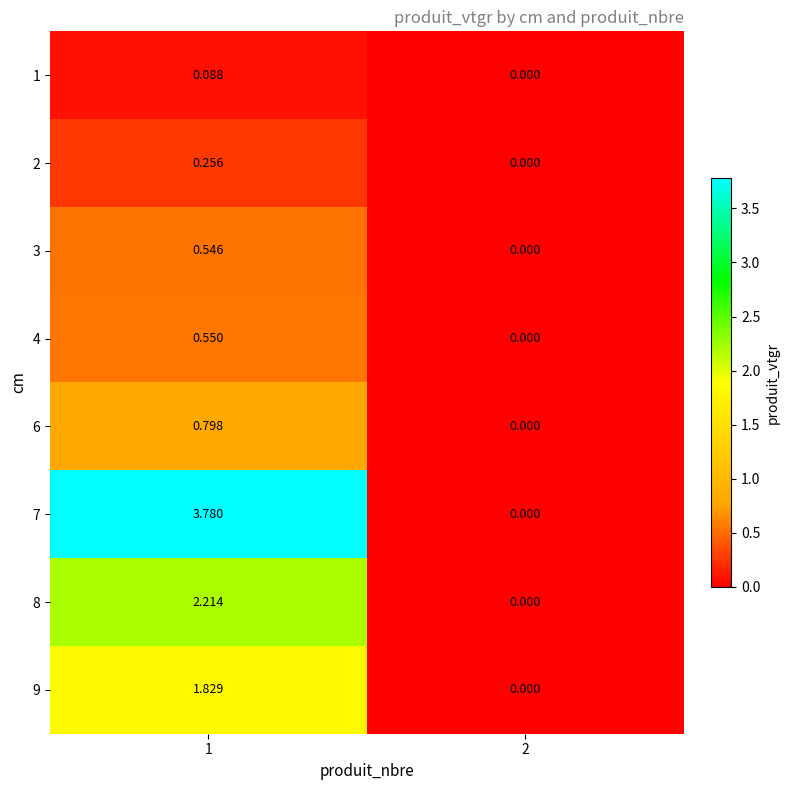

Count the number of data series in this chart.

8